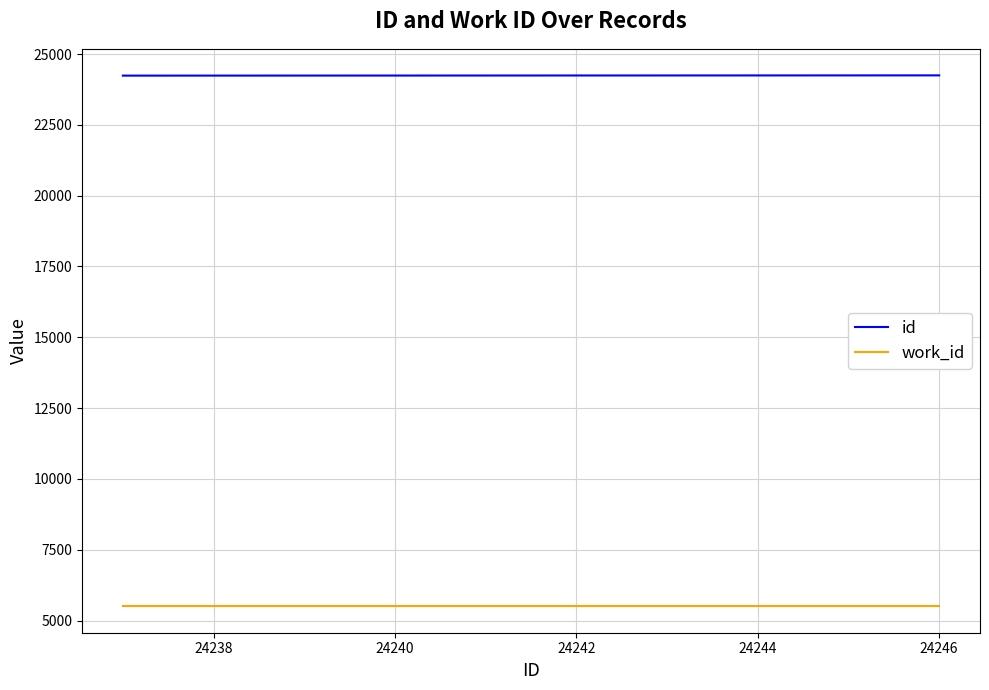

How many lines are shown in the chart?

2